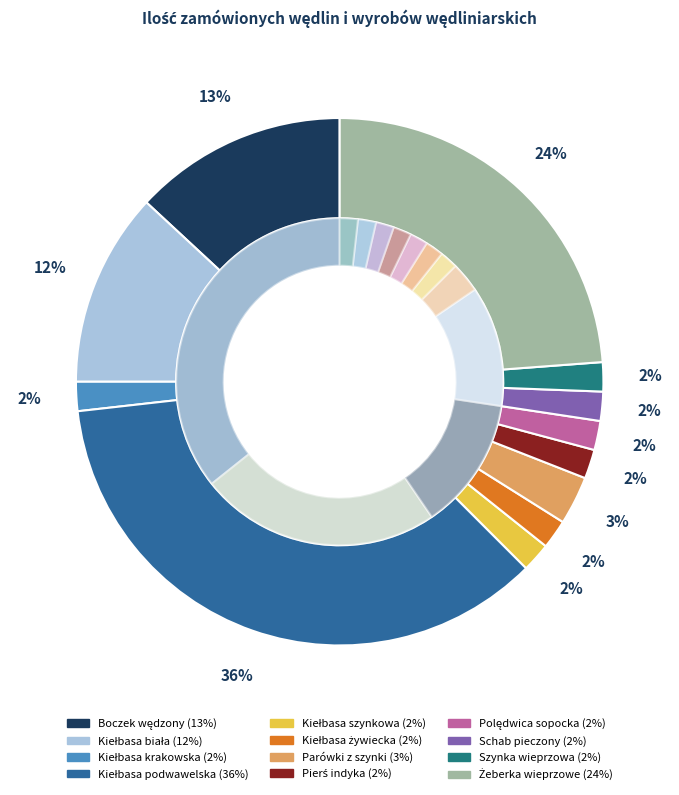

Is there a majority slice in this chart?

No